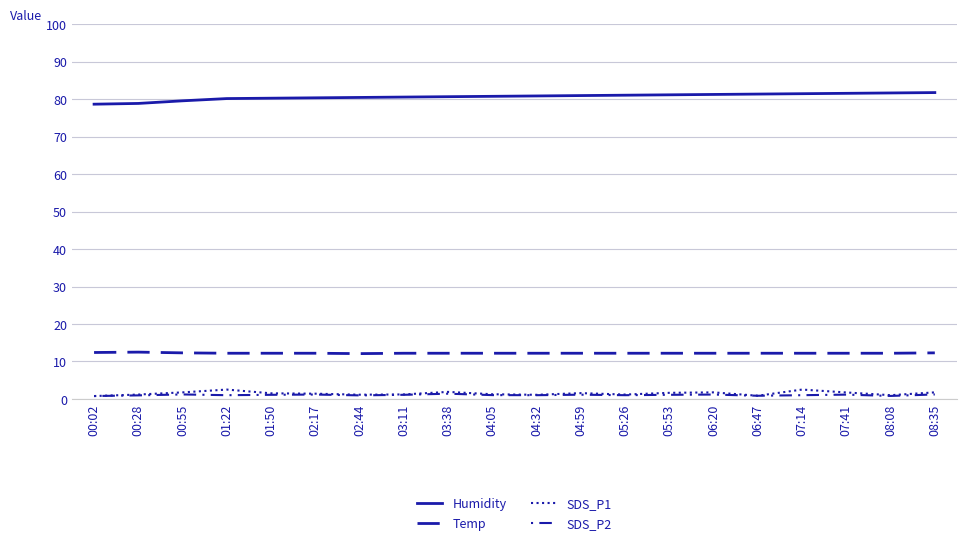

Is it true that SDS_P2 equals 1.4 at 03:38?

True